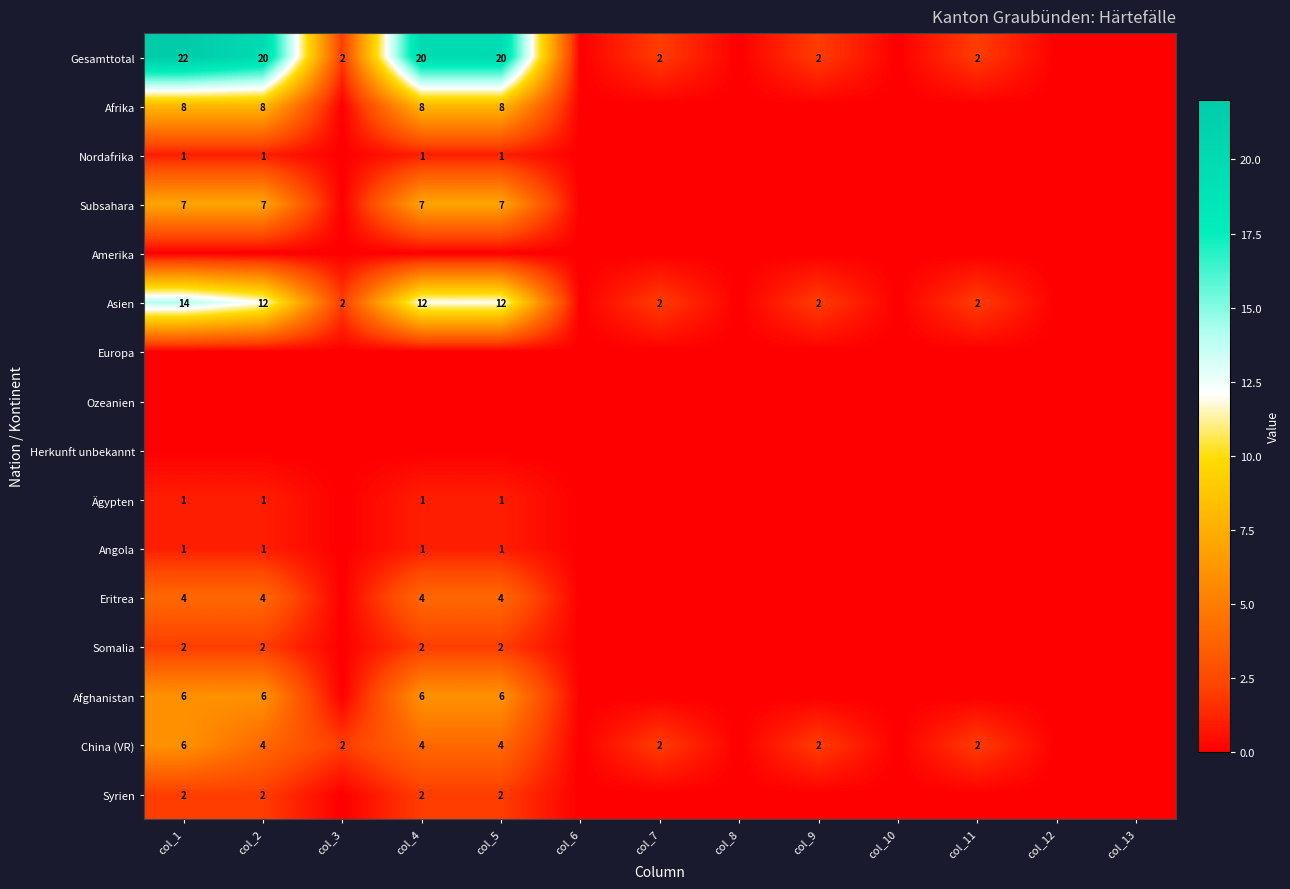

The Afghanistan series shows 6 at col_4. True or false?

True